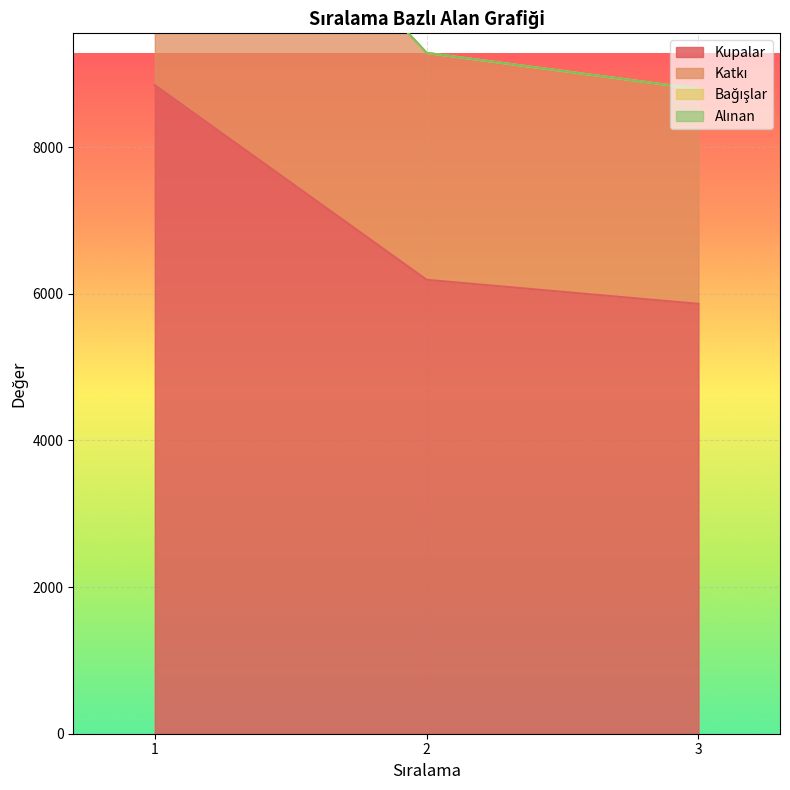

What is the value of the Katkı point at the 1st from the left?

13267